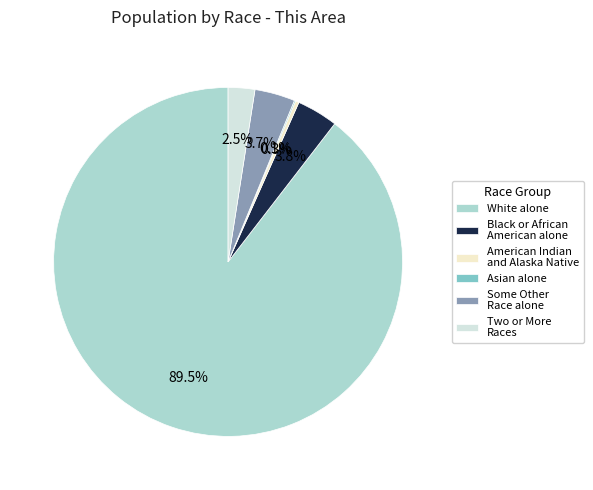

The American Indian and Alaska Native slice represents 1% of the pie. True or false?

False